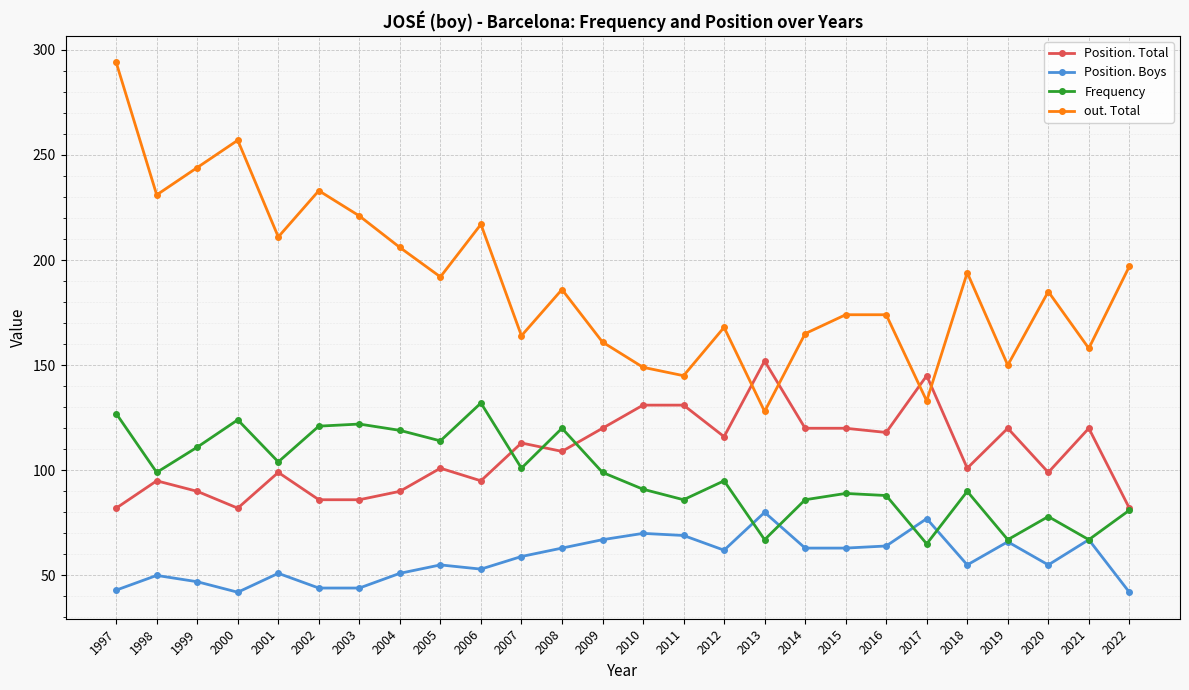

At which category does out. Total reach its first local peak?

2000